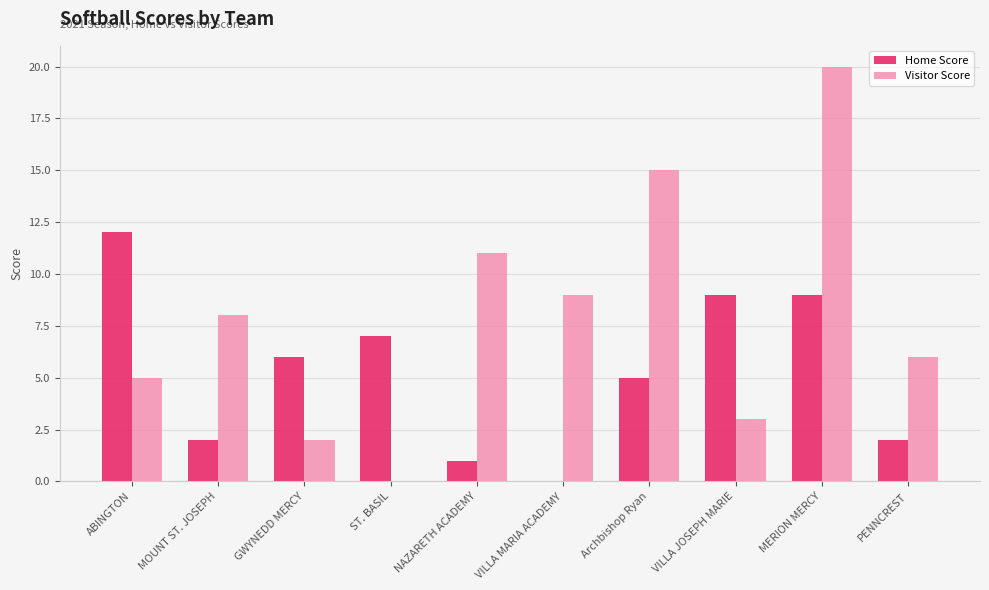

Reading left to right, extract all data points from this chart.

Home Score: 12	2	6	7	1	0	5	9	9	2
Visitor Score: 5	8	2	0	11	9	15	3	20	6